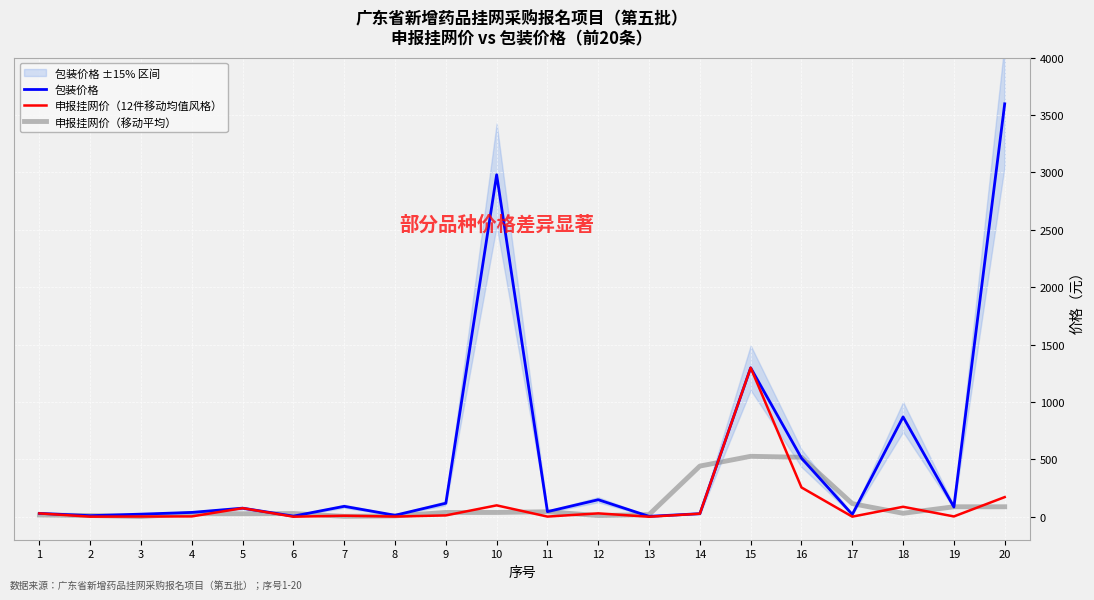

Between 6 and 2, which is larger?

2